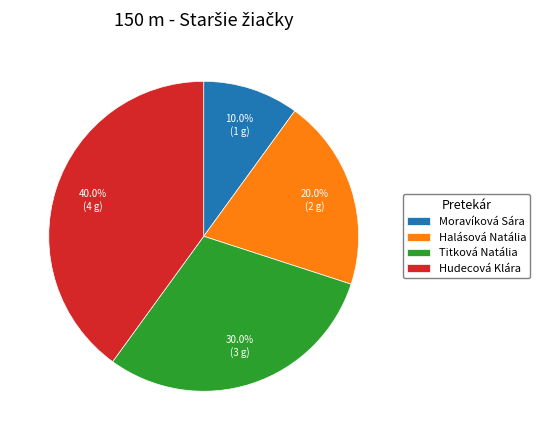

Which slice is the smallest?

Moravíková Sára